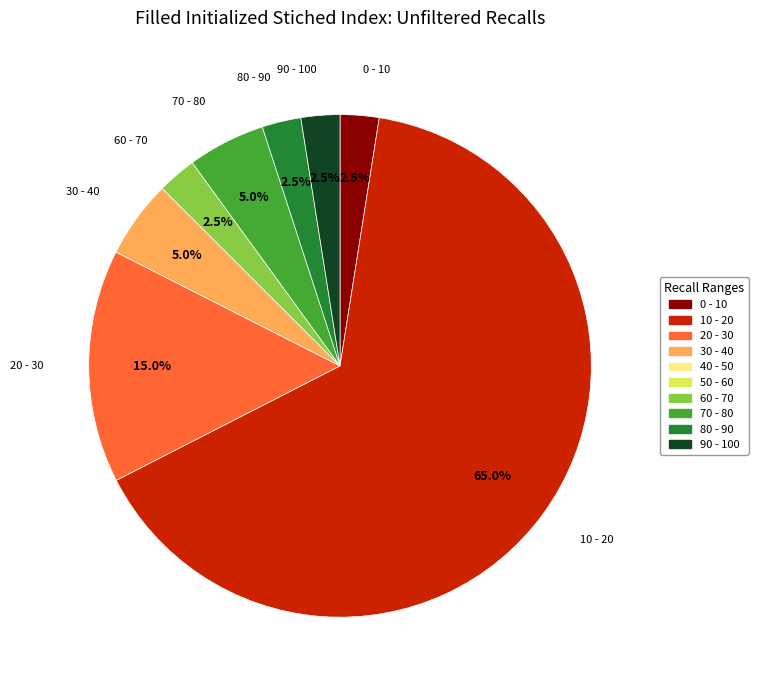

Is there any slice that represents more than half of the pie?

Yes